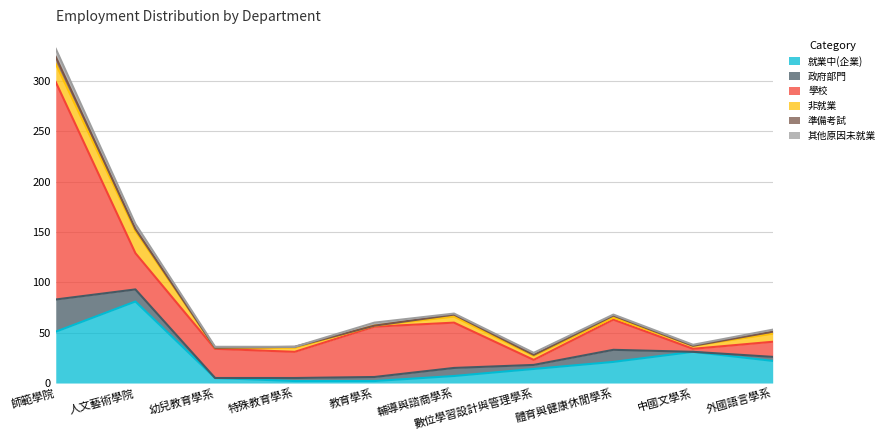

At which category is the sum across all series the highest?

師範學院